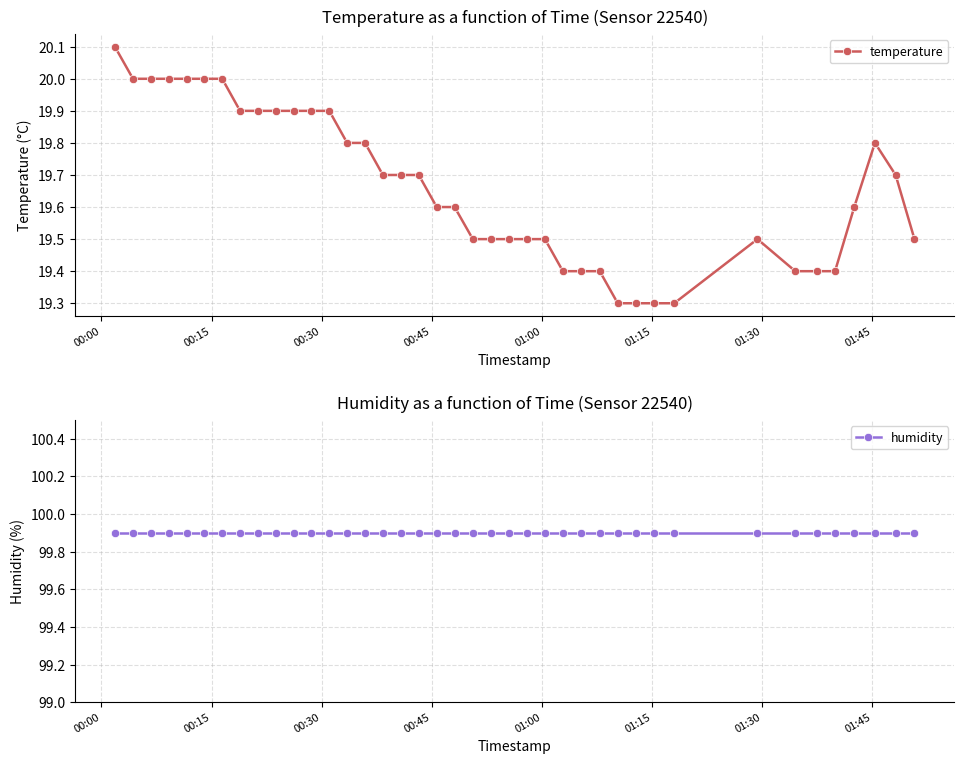

How many lines are shown in the chart?

2